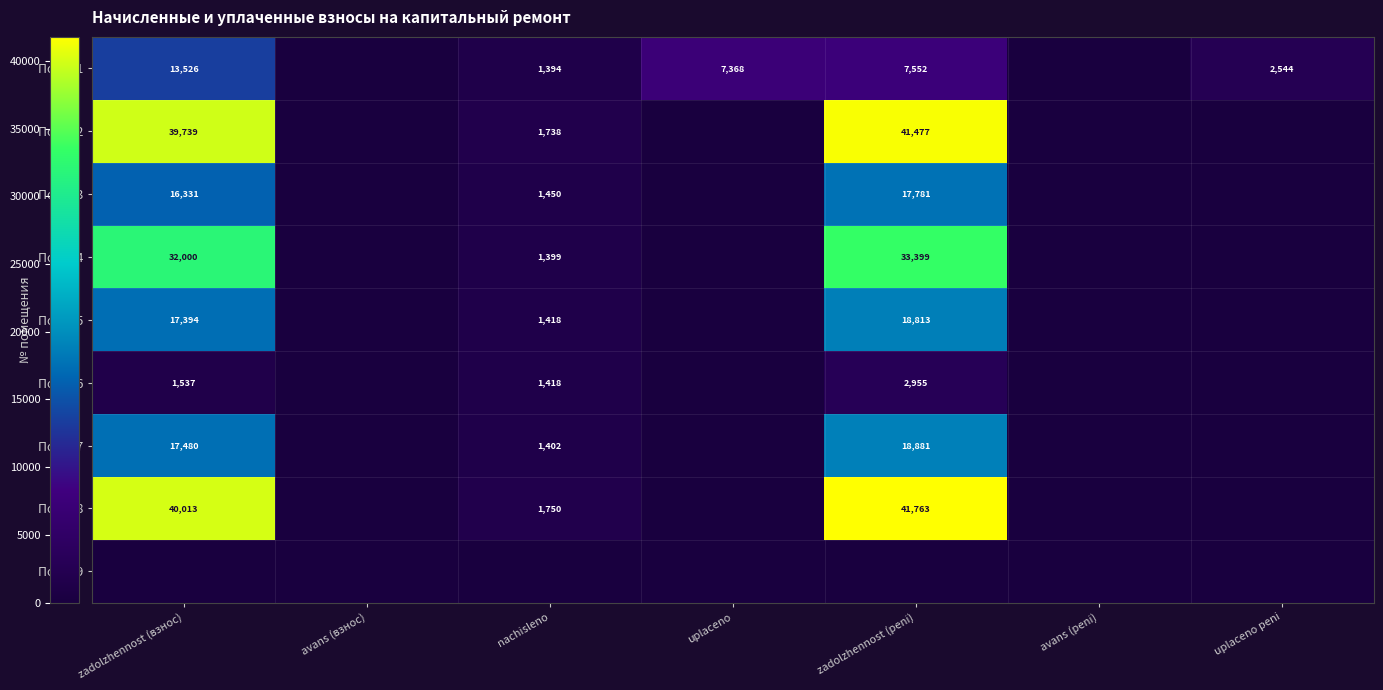

The Пом. 18 series shows 695 at nachisleno. True or false?

False